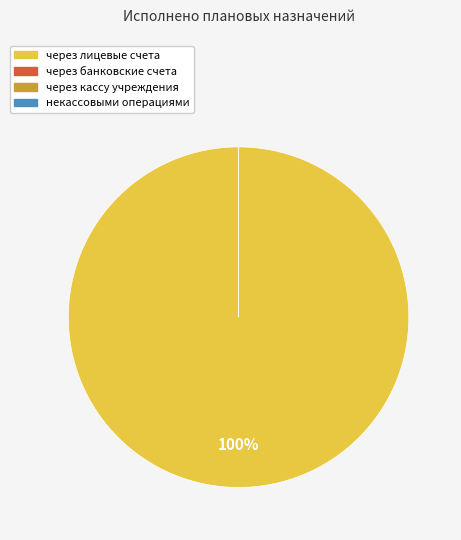

What is the change in value from через лицевые счета to некассовыми операциями?

-2130556.9